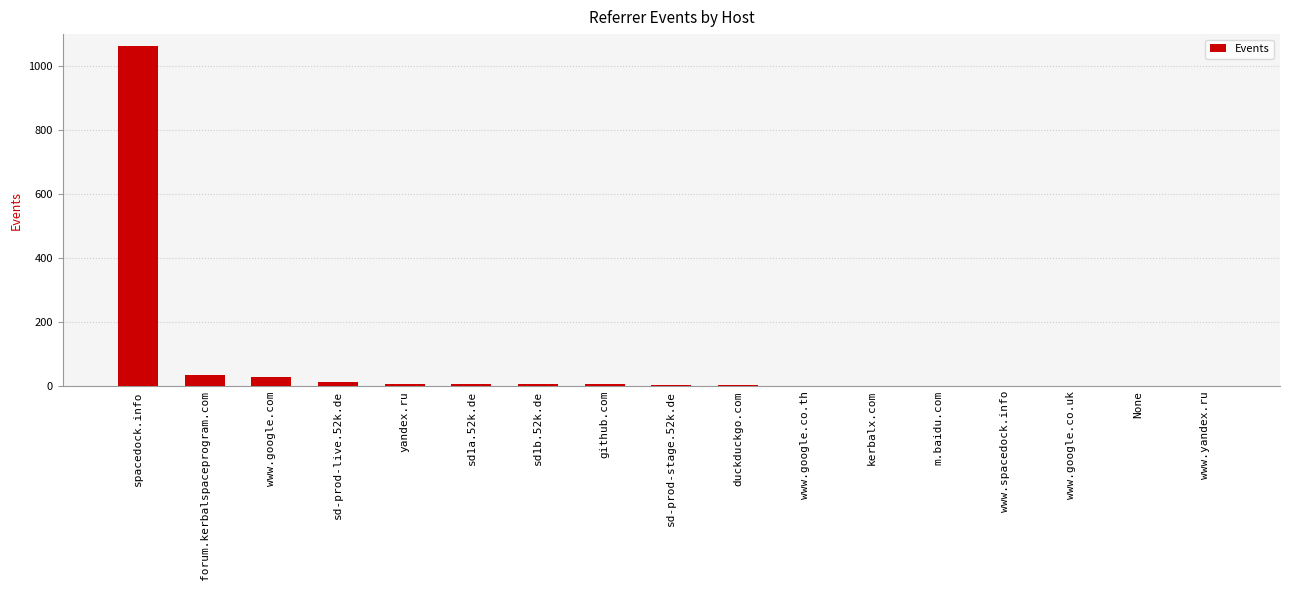

Which label corresponds to the largest value in the chart?

spacedock.info